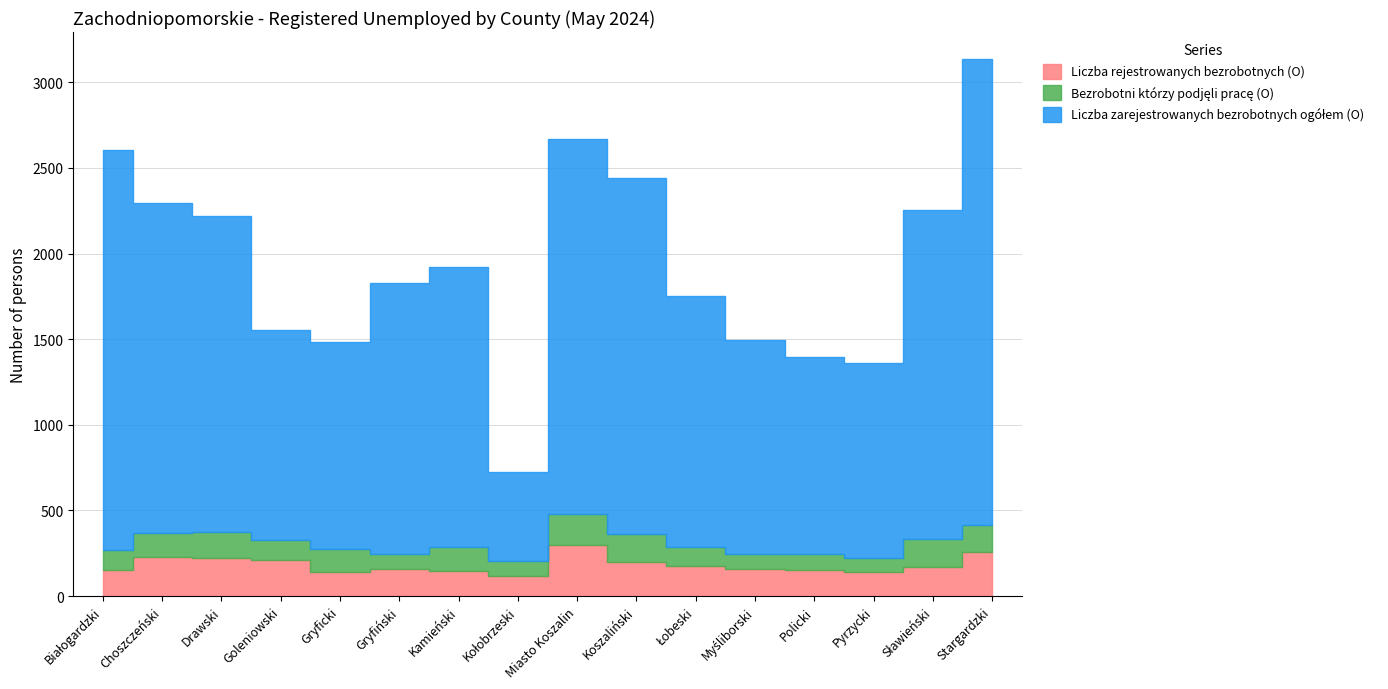

How many lines are shown in the chart?

3